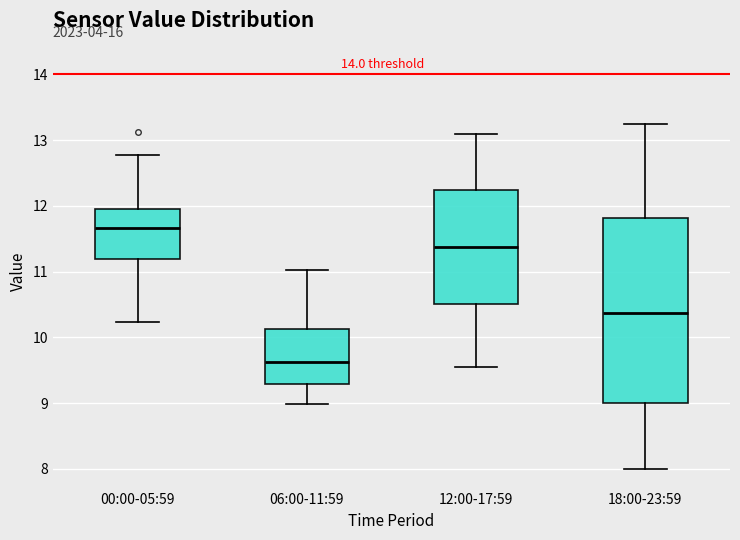

Where does the upper whisker of the box for 06:00-11:59 end on the y-axis? The values are not printed on the chart, so give them approximately, as read against the axis.

11.0